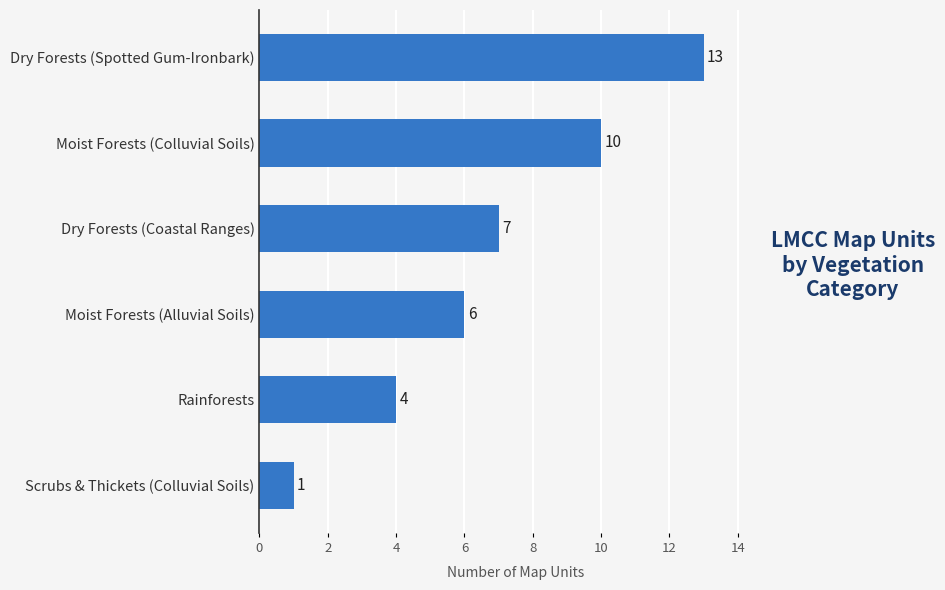

What is the sum of all values?

41